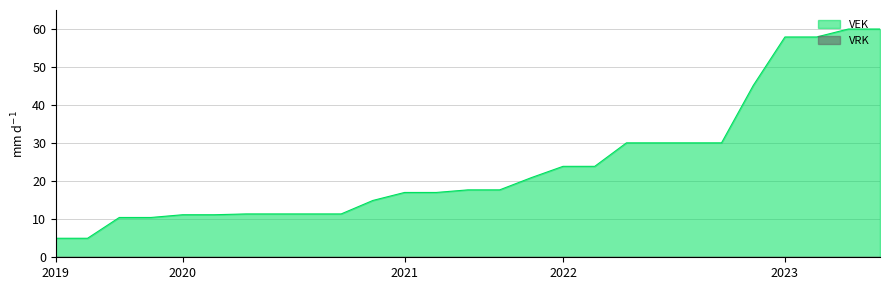

Which series has the largest range (max minus min)?

VEK